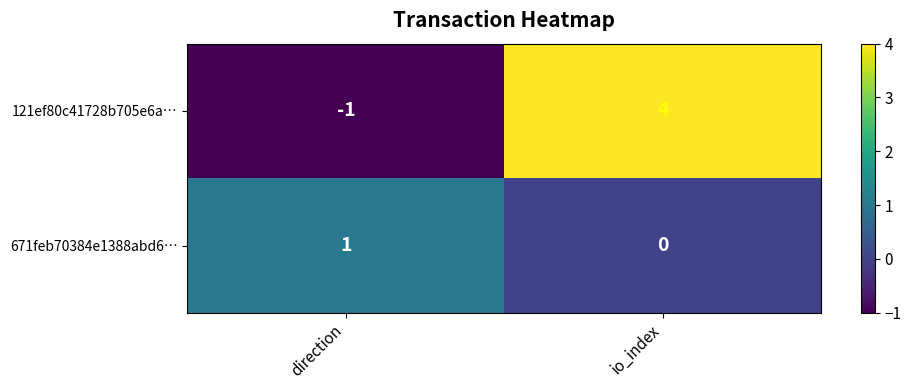

At which label is 121ef80c41728b705e6a… closest to 1?

direction